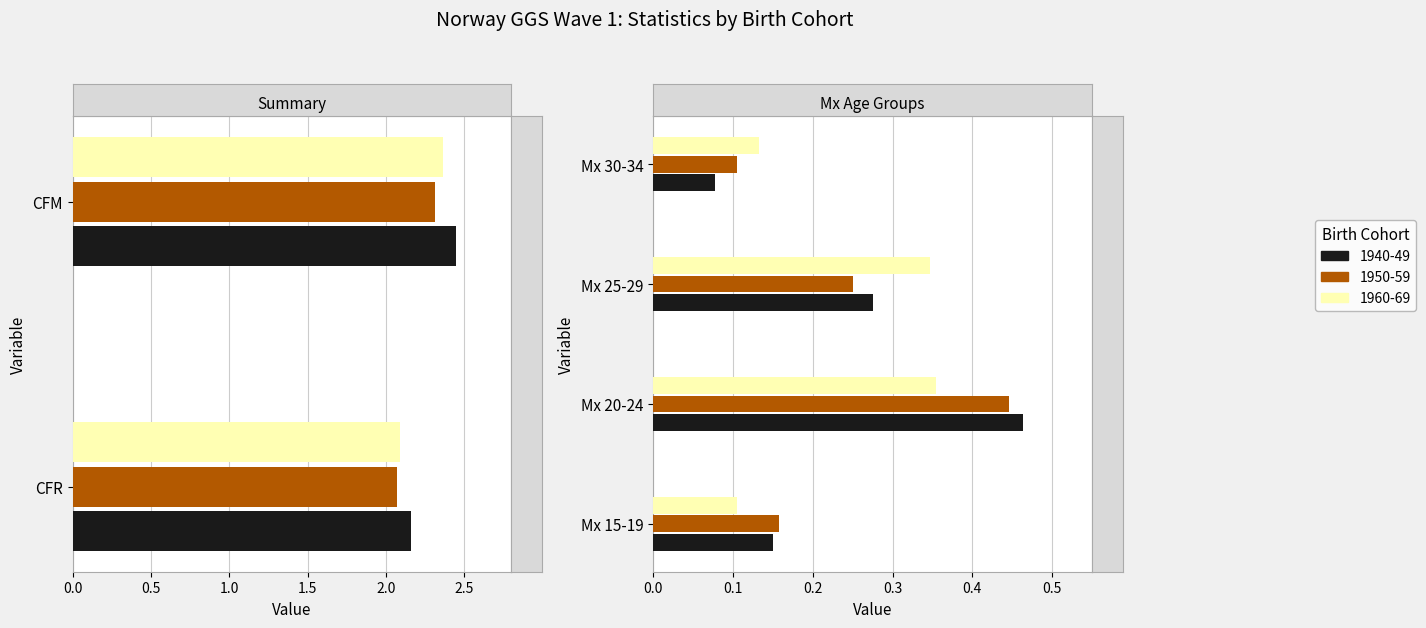

What is the value of the 1960-69 bar at the 6th from the left?

0.1